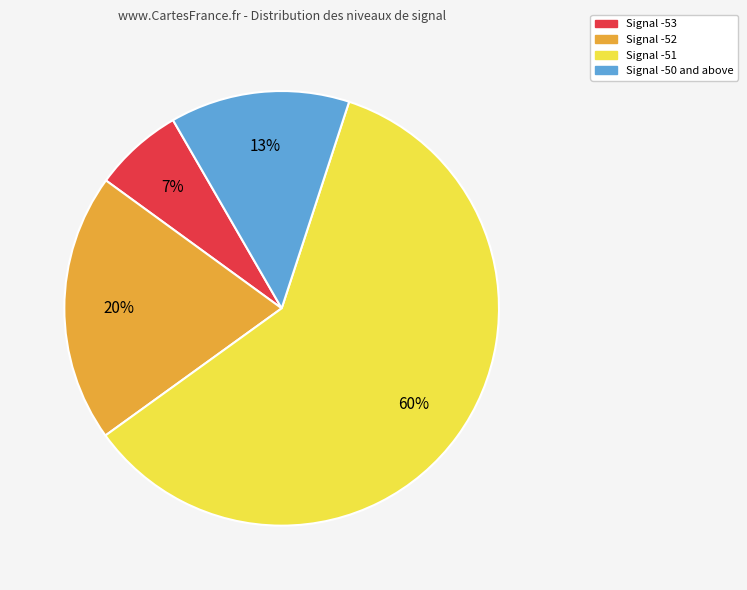

Is there any slice that represents more than half of the pie?

Yes